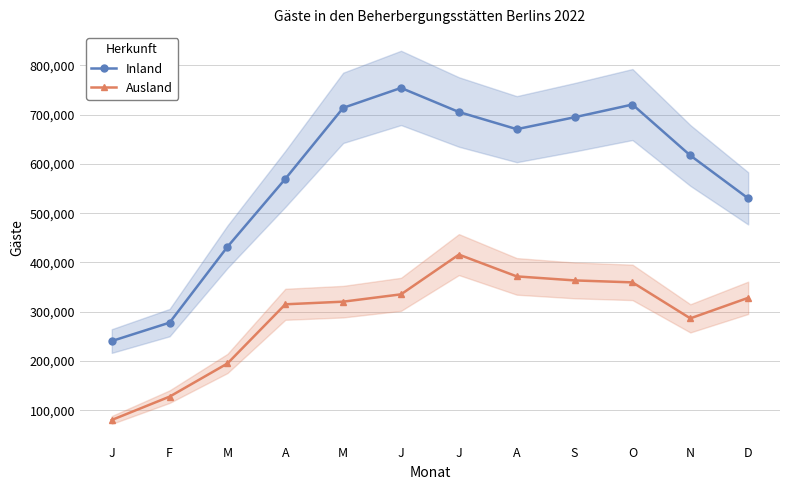

What is the label of the 4th point from the right?

S